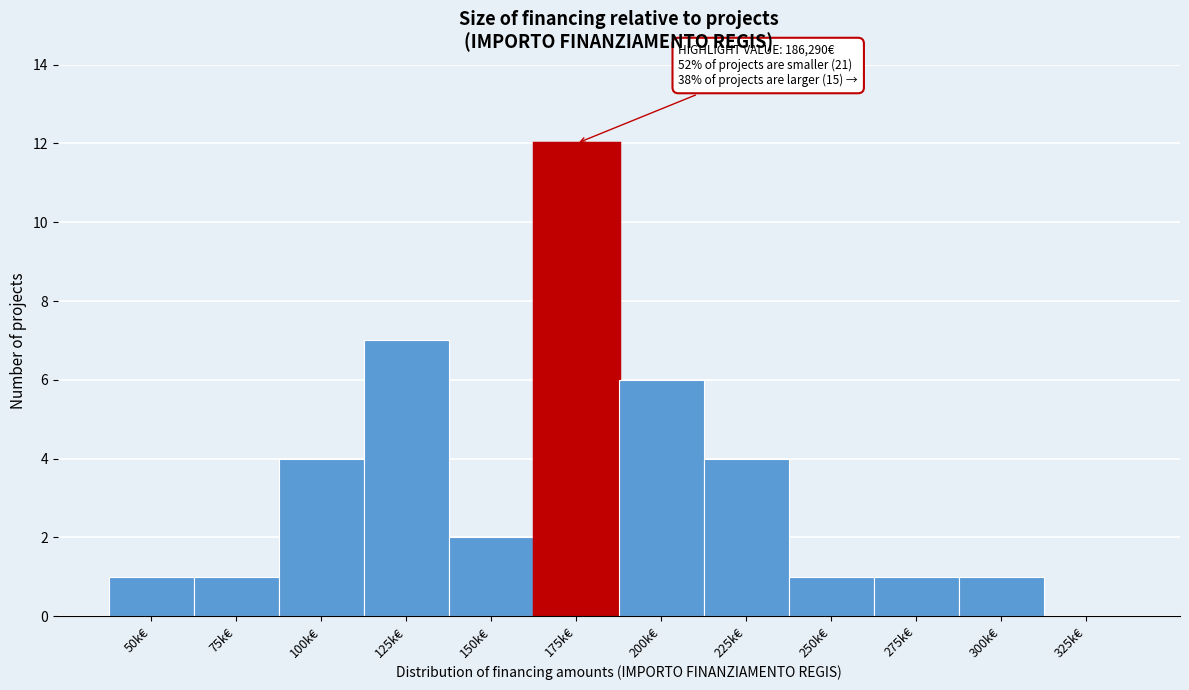

Reading right to left, extract all data points from this chart.

325k€=0	300k€=1	275k€=1	250k€=1	225k€=4	200k€=6	175k€=12	150k€=2	125k€=7	100k€=4	75k€=1	50k€=1